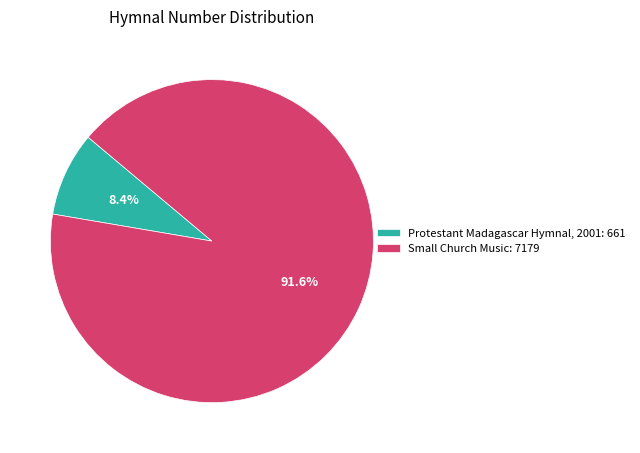

How many slices are in this pie chart?

2